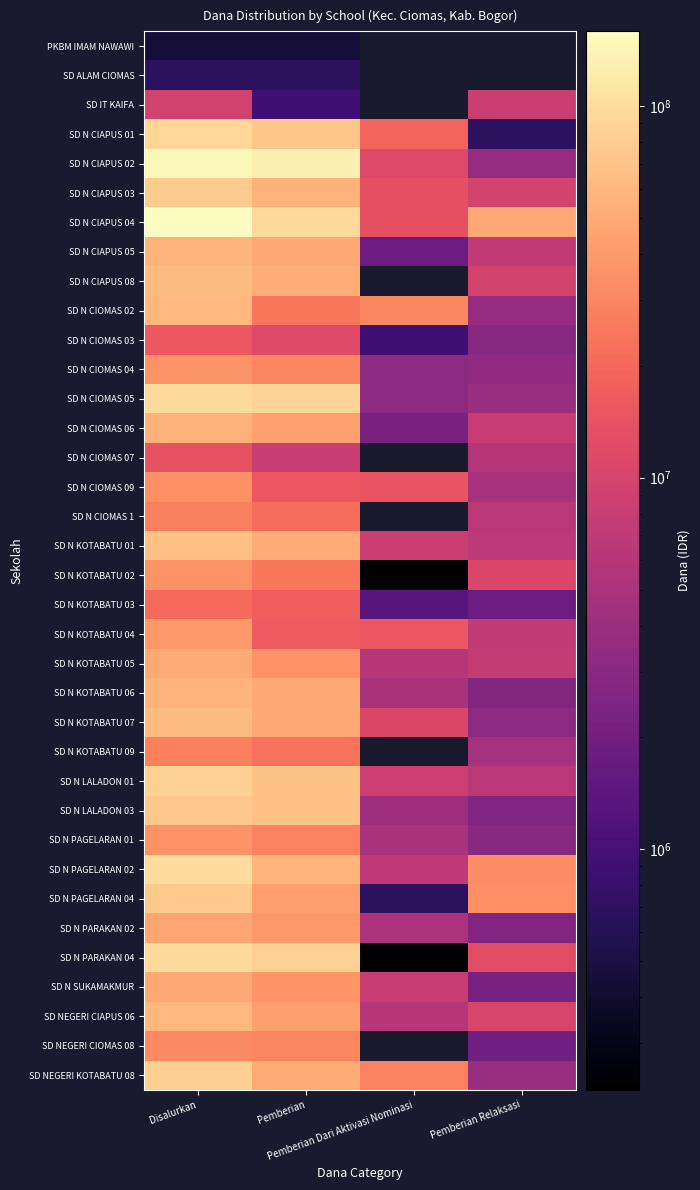

Which has a higher value, Pemberian Relaksasi or Pemberian Dari Aktivasi Nominasi?

Pemberian Dari Aktivasi Nominasi